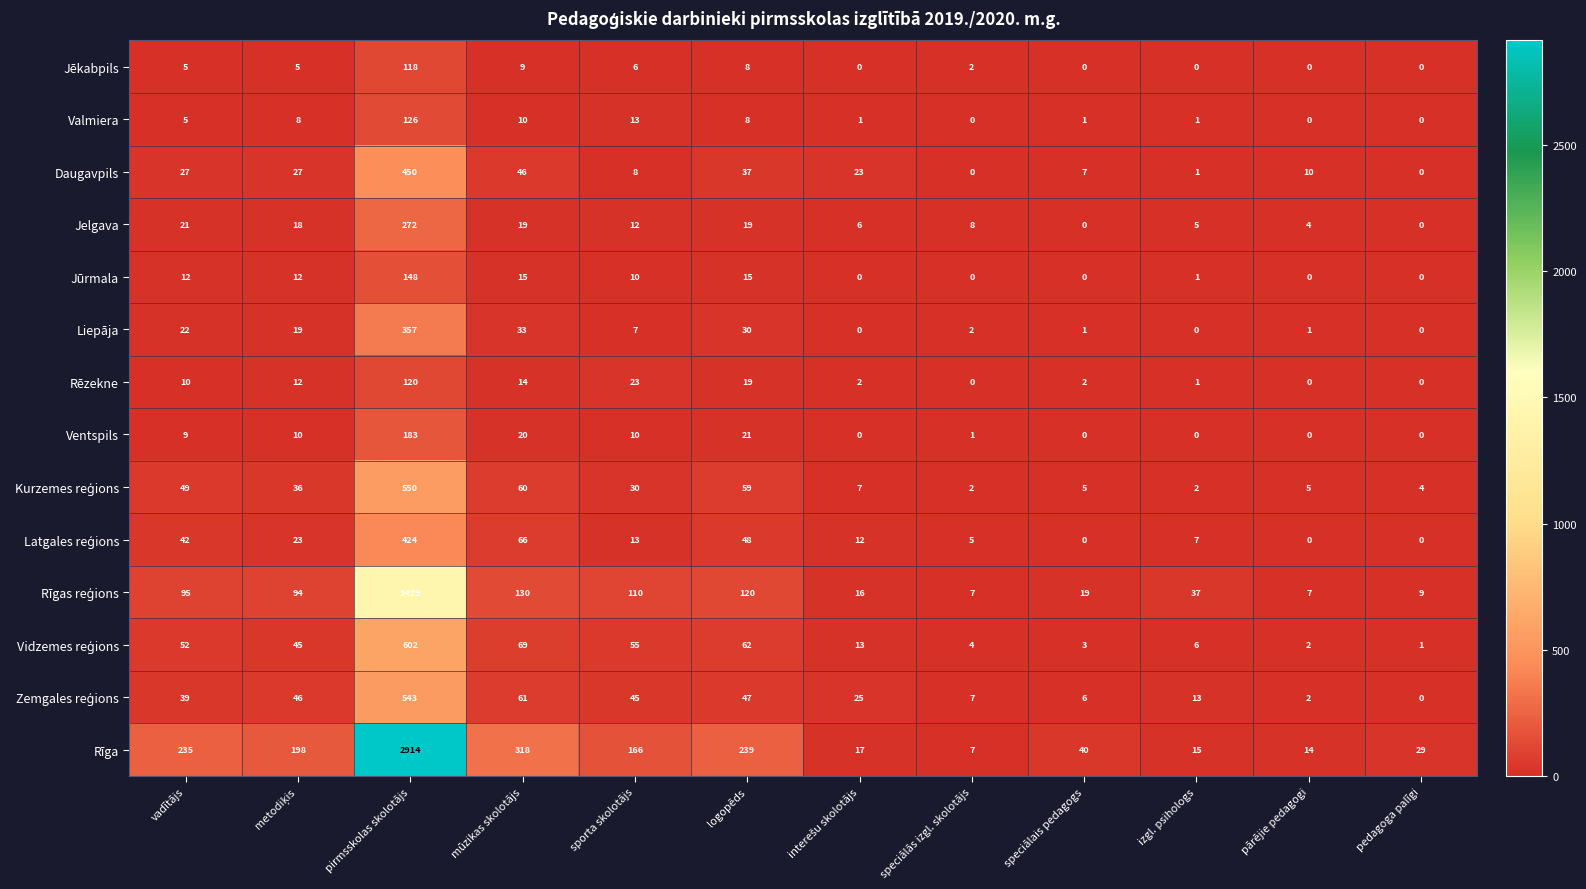

Which series has the largest total across all categories?

Rīga